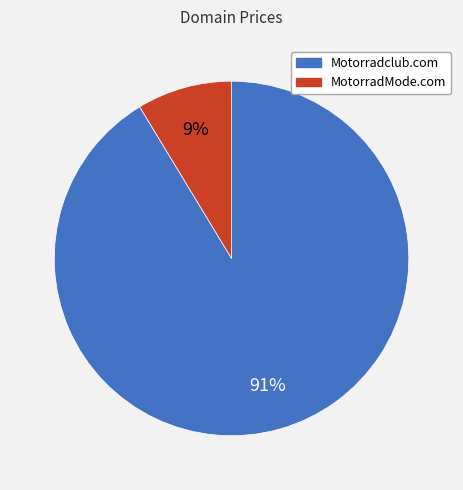

Is MotorradMode.com the majority of the pie?

No